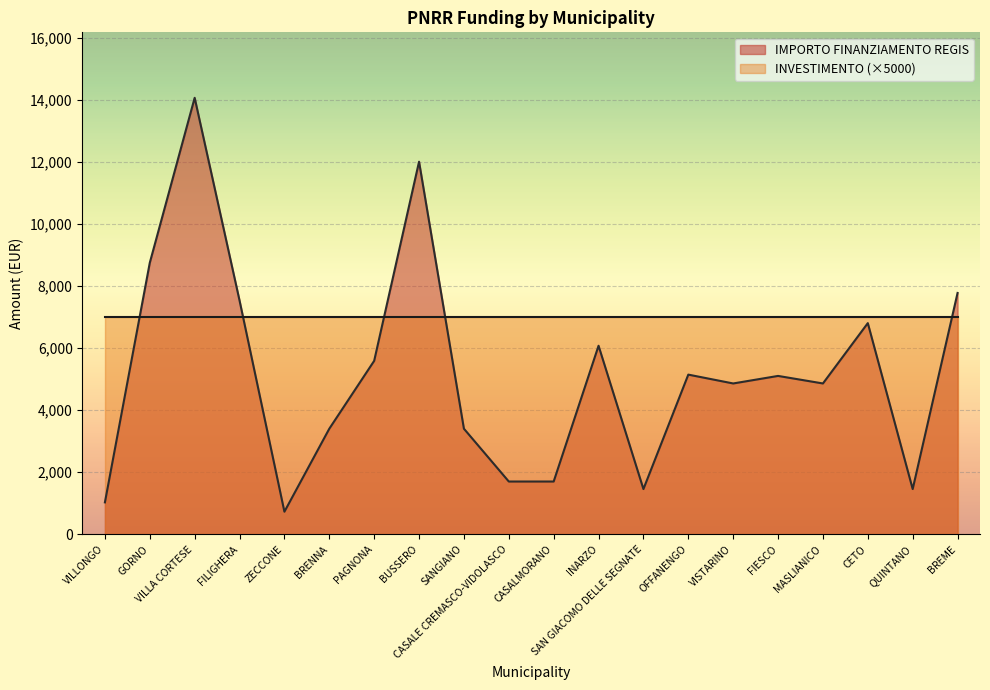

List the labels in order of value, smallest first.

ZECCONE, VILLONGO, SAN GIACOMO DELLE SEGNATE, QUINTANO, CASALE CREMASCO-VIDOLASCO, CASALMORANO, BRENNA, SANGIANO, VISTARINO, MASLIANICO, FIESCO, OFFANENGO, PAGNONA, INARZO, CETO, FILIGHERA, BREME, GORNO, BUSSERO, VILLA CORTESE